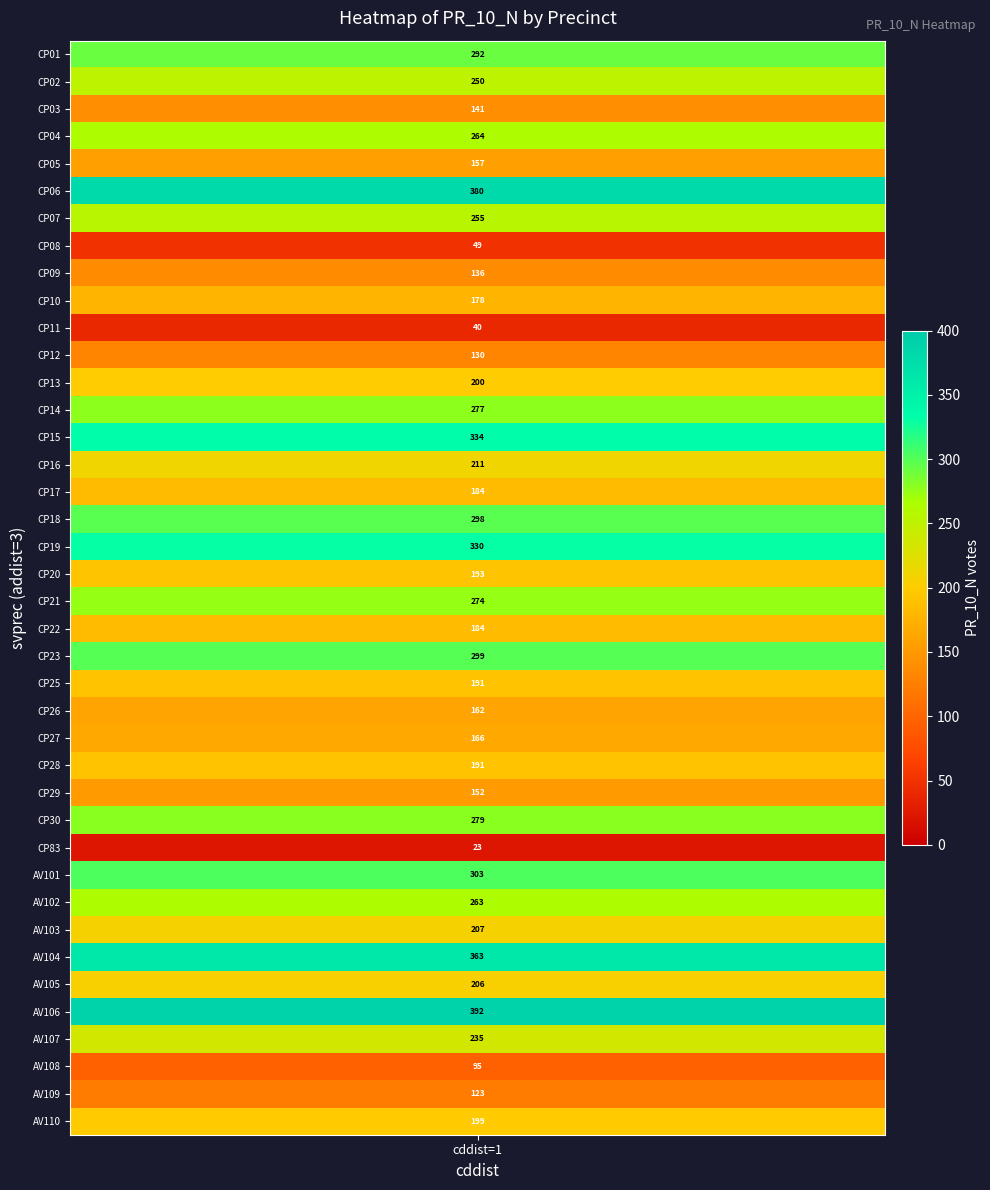

Rank the categories by value from highest to lowest.

AV106, CP06, AV104, CP15, CP19, AV101, CP23, CP18, CP01, CP30, CP14, CP21, CP04, AV102, CP07, CP02, AV107, CP16, AV103, AV105, CP13, AV110, CP20, CP25, CP28, CP17, CP22, CP10, CP27, CP26, CP05, CP29, CP03, CP09, CP12, AV109, AV108, CP08, CP11, CP83